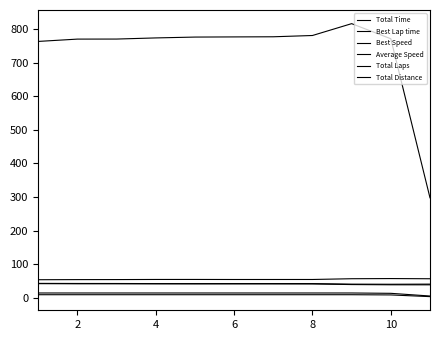

Does the chart have visible grid lines?

No